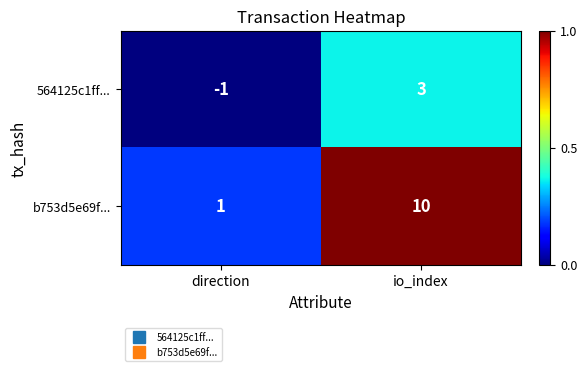

Which series has the largest total across all categories?

b753d5e69f...